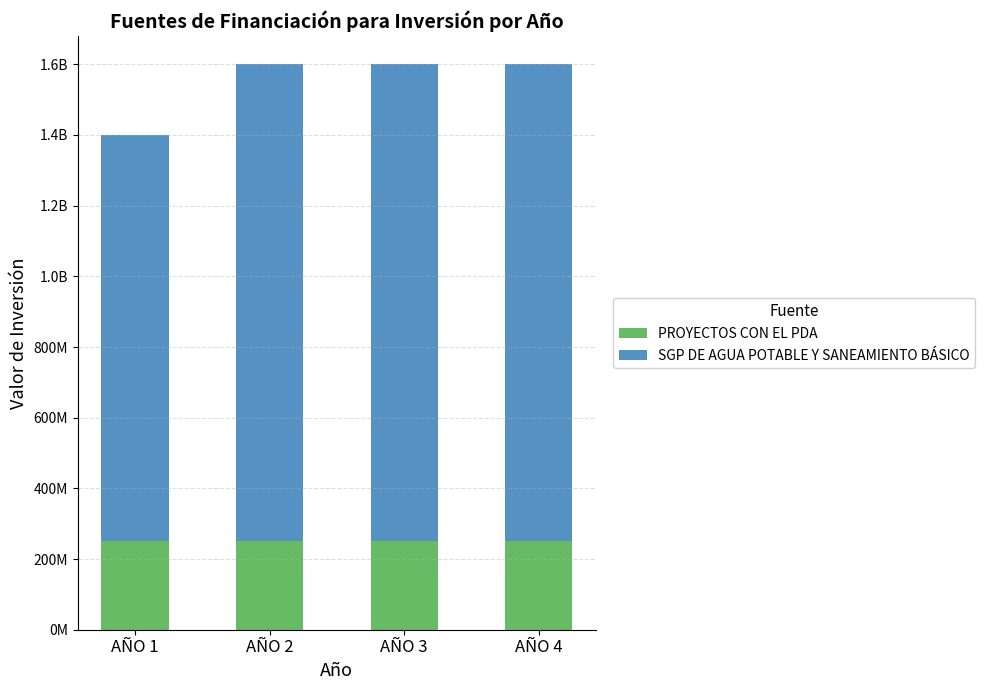

What are all the series names shown in the legend?

PROYECTOS CON EL PDA, SGP DE AGUA POTABLE Y SANEAMIENTO BÁSICO